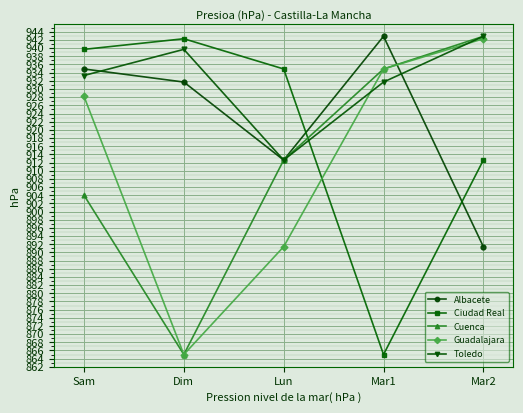

At which label does Cuenca reach its minimum?

Dim